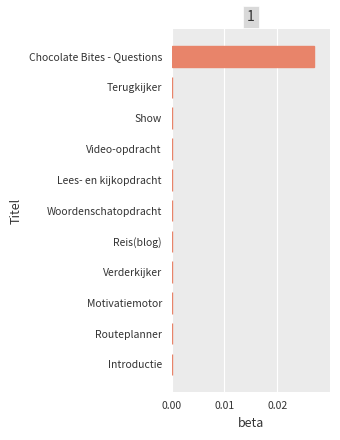

The value at Show is 0.0. True or false?

True